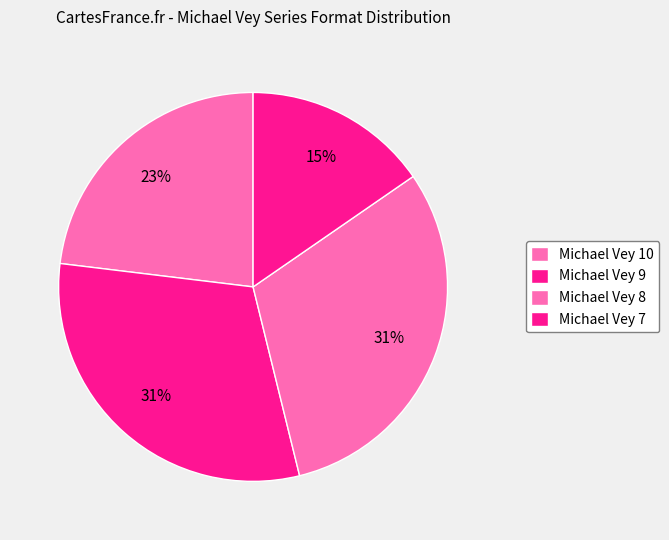

Is there any slice that represents more than half of the pie?

No